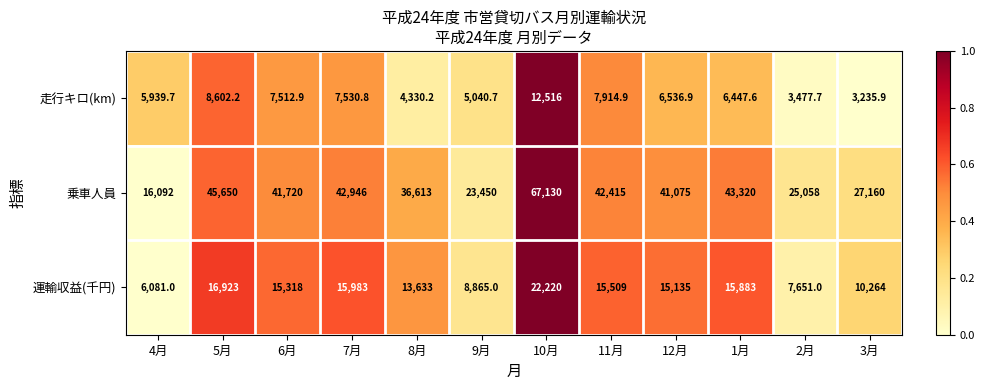

Rank the categories by 運輸収益(千円) value from highest to lowest.

10月, 5月, 7月, 1月, 11月, 6月, 12月, 8月, 3月, 9月, 2月, 4月